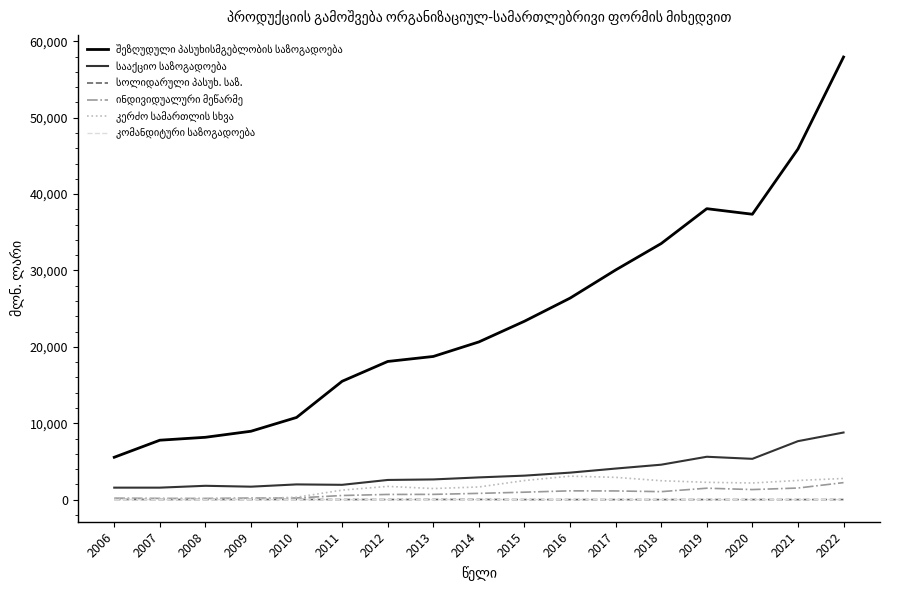

Does the chart have visible grid lines?

No